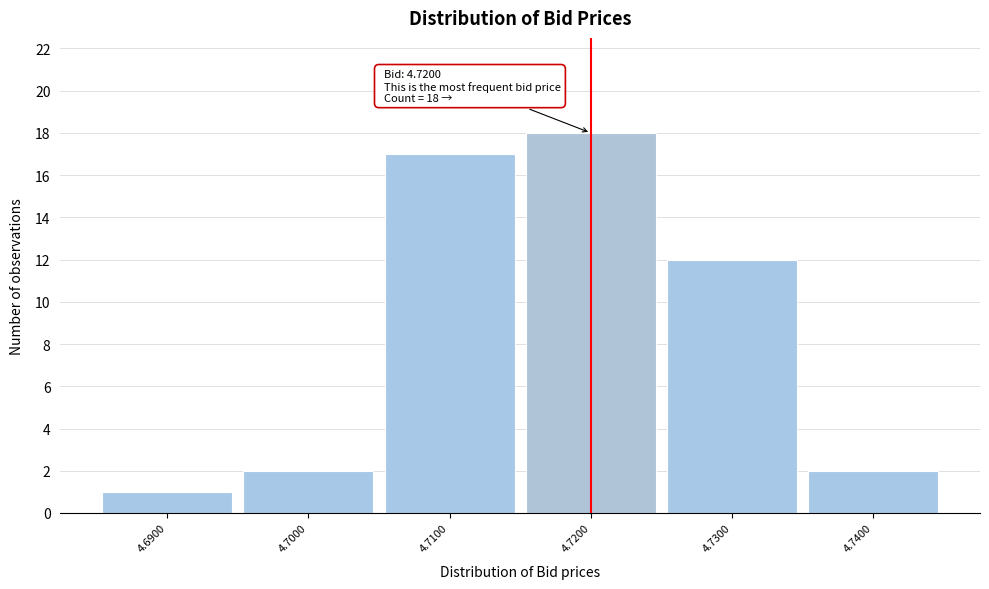

Which range on the x-axis has the tallest bar?

4.715 to 4.725